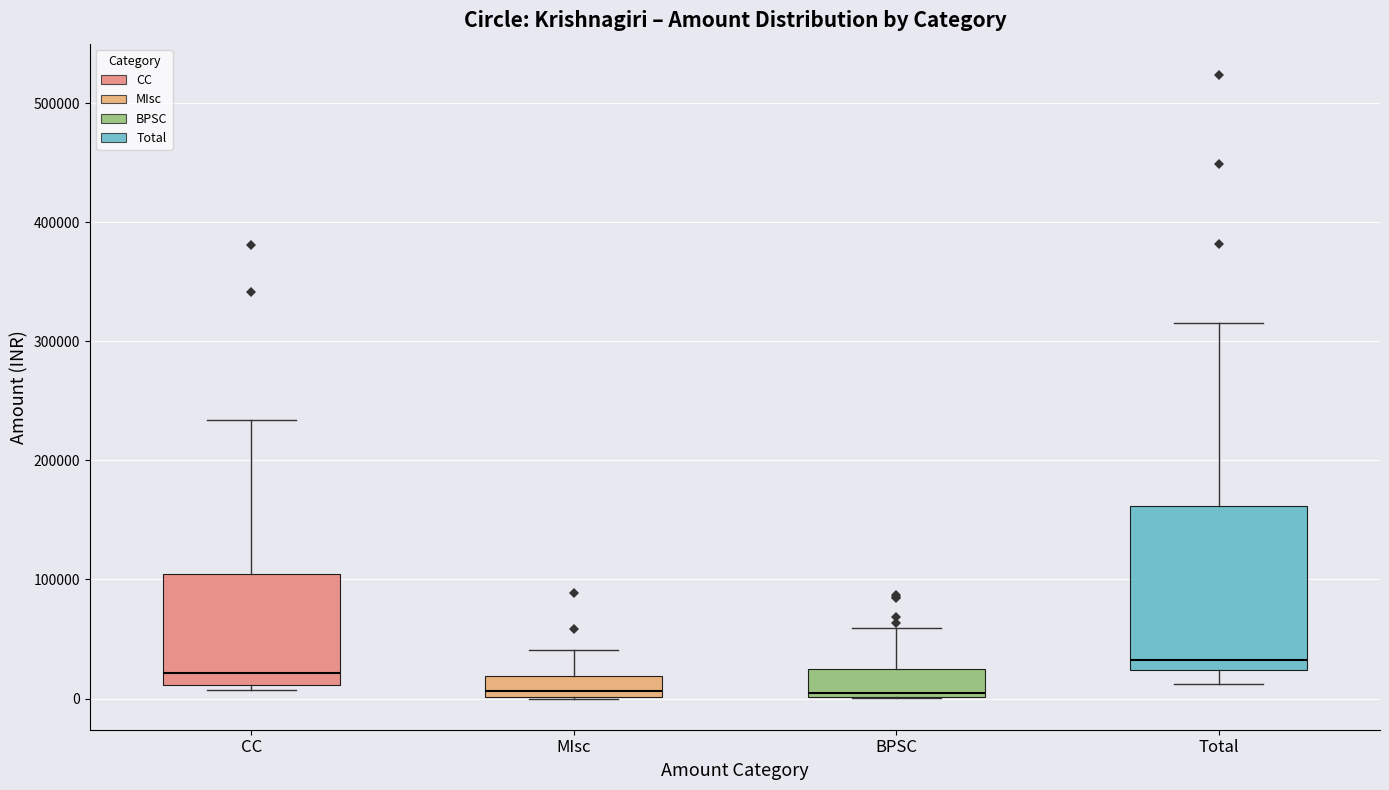

Which box's median line is the highest?

Total